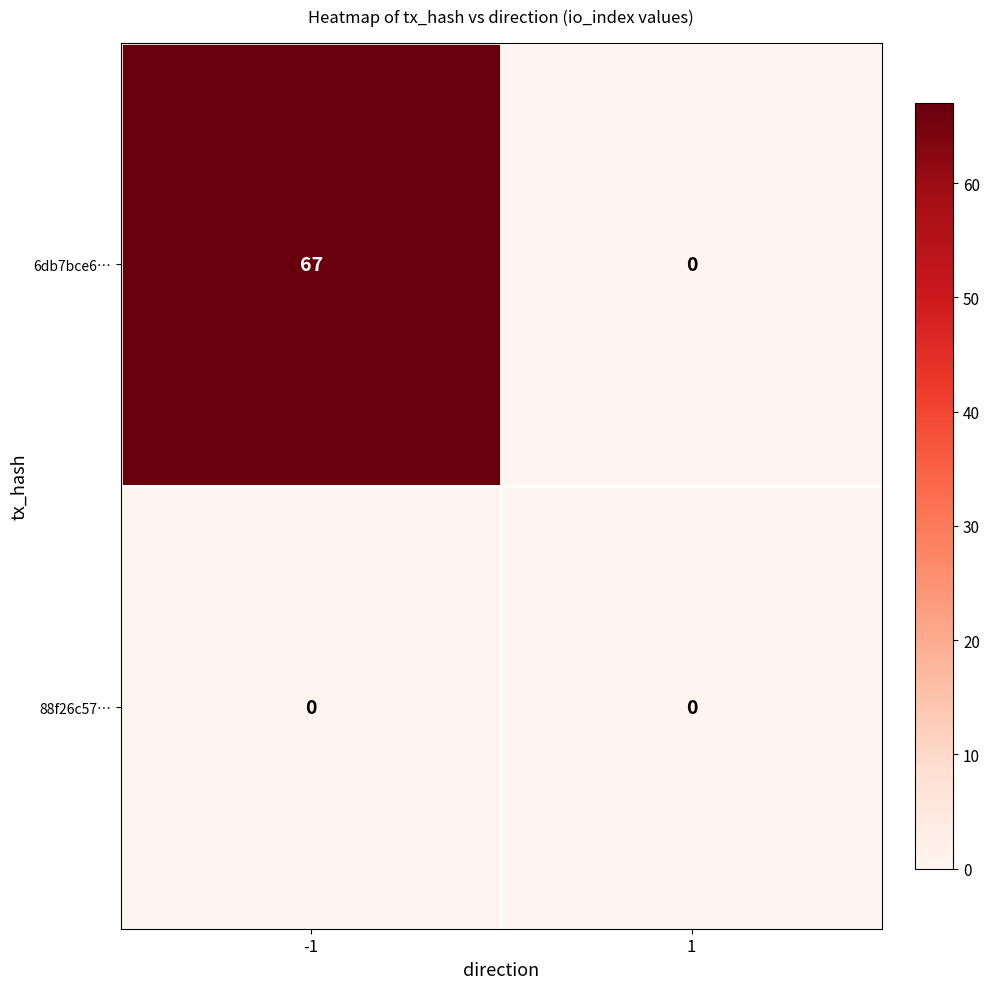

The 6db7bce6… series shows 23 at -1. True or false?

False